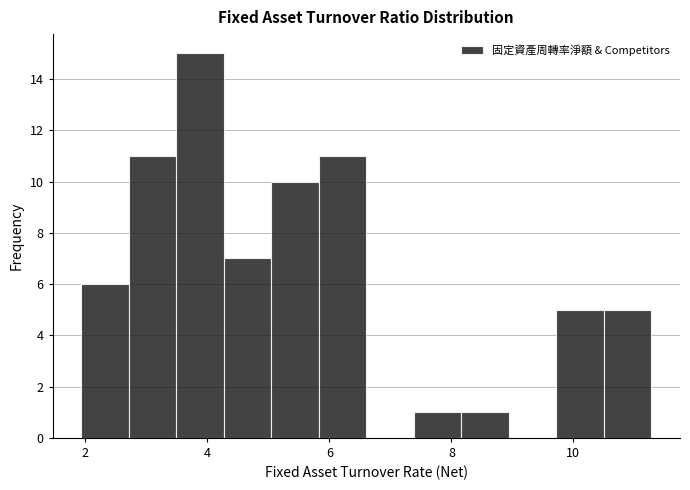

Around what value on the x-axis is the tallest bar? Give the approximate position of its centre, as read against the axis.

3.8